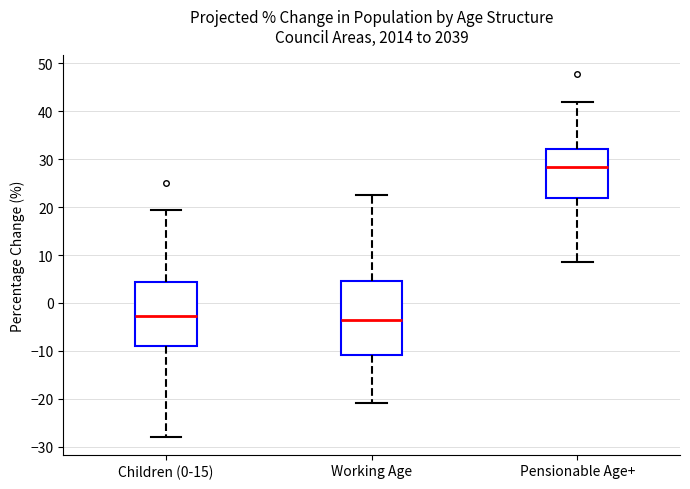

Comparing the boxes themselves (not the whiskers), which one is the tallest?

Working Age